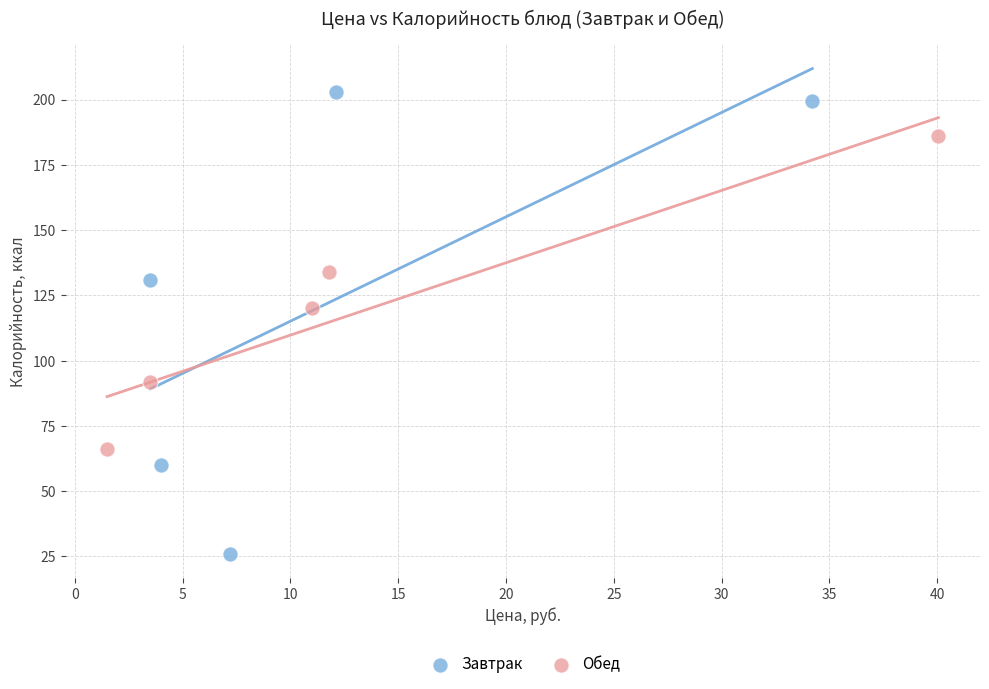

Which series contains the lowest Y value?

Завтрак